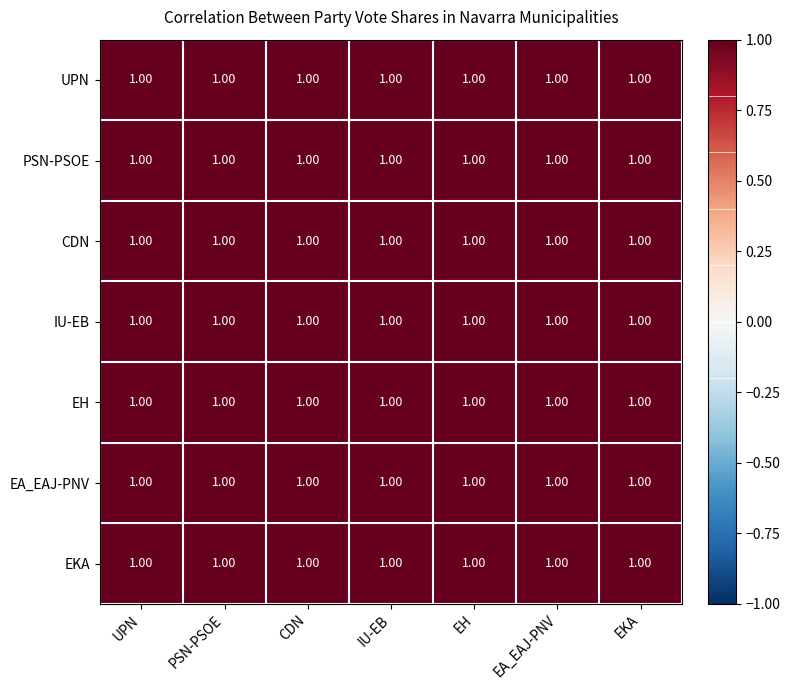

At which category does the chart reach its minimum across all series?

EKA